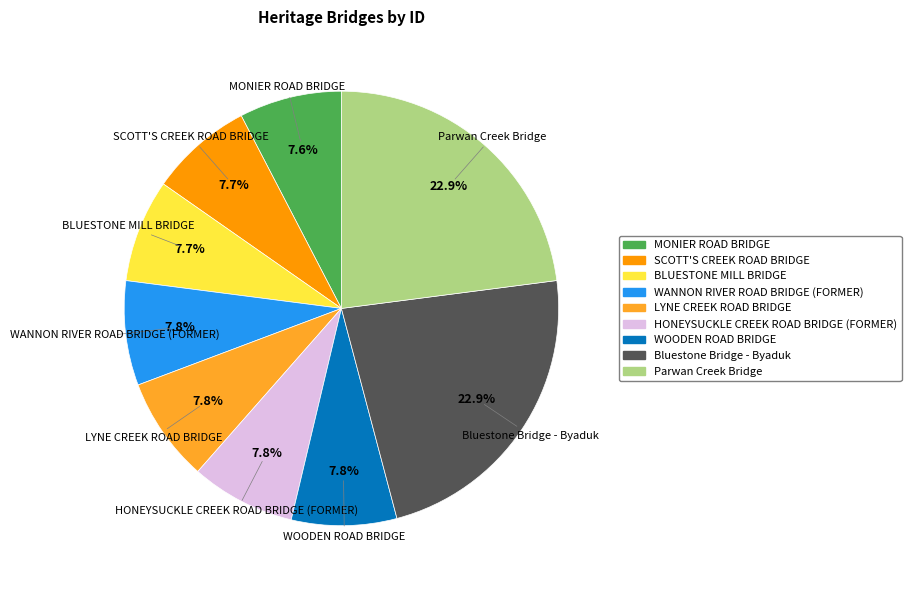

Do BLUESTONE MILL BRIDGE and SCOTT'S CREEK ROAD BRIDGE together represent more than half of the pie?

No